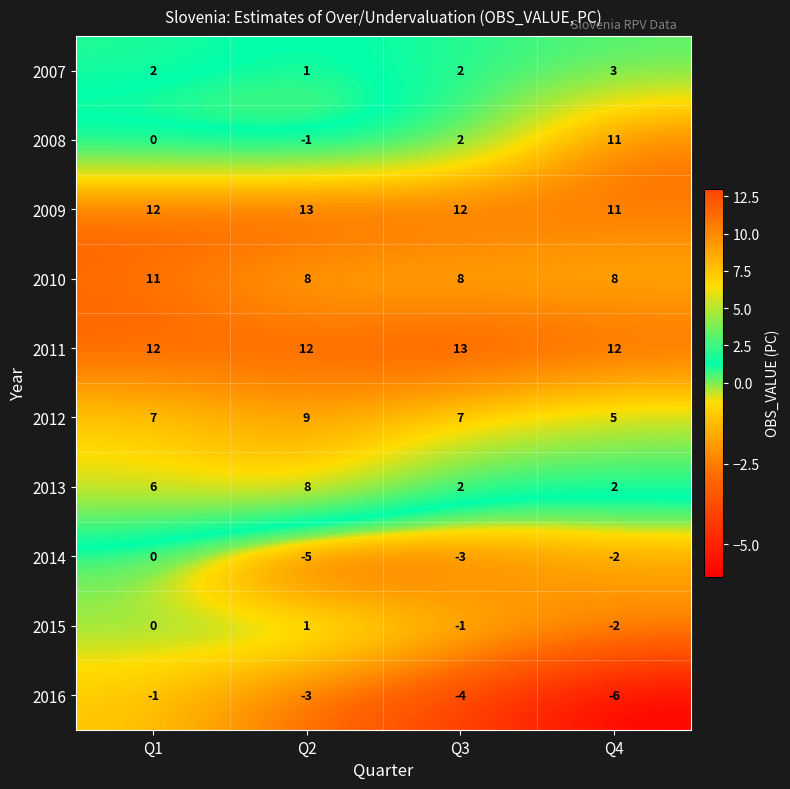

Which series has the largest range (max minus min)?

2008